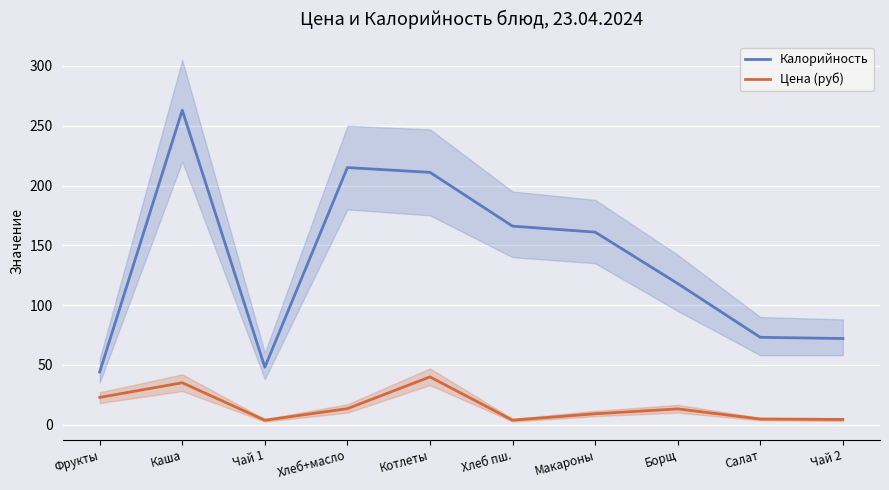

How many lines are shown in the chart?

2